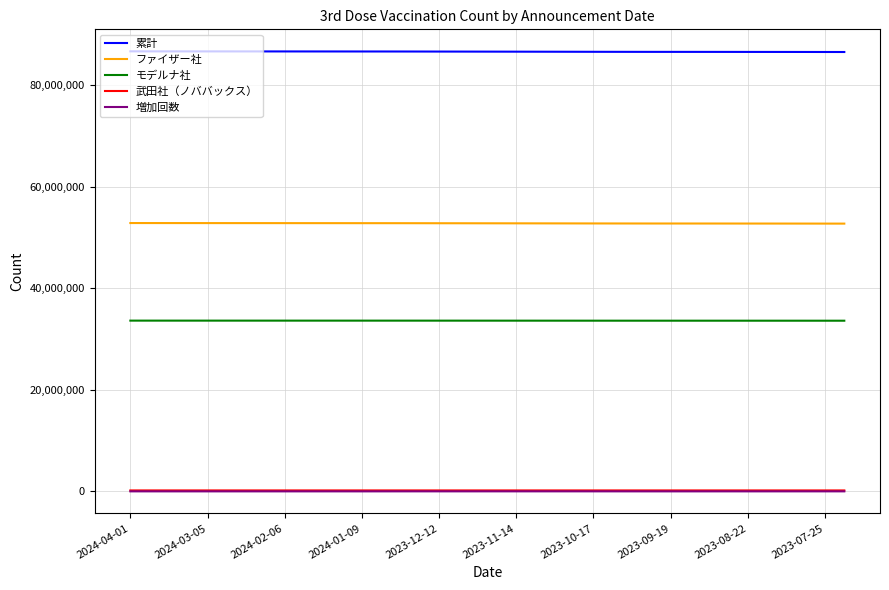

What is the greatest value displayed?

86697731